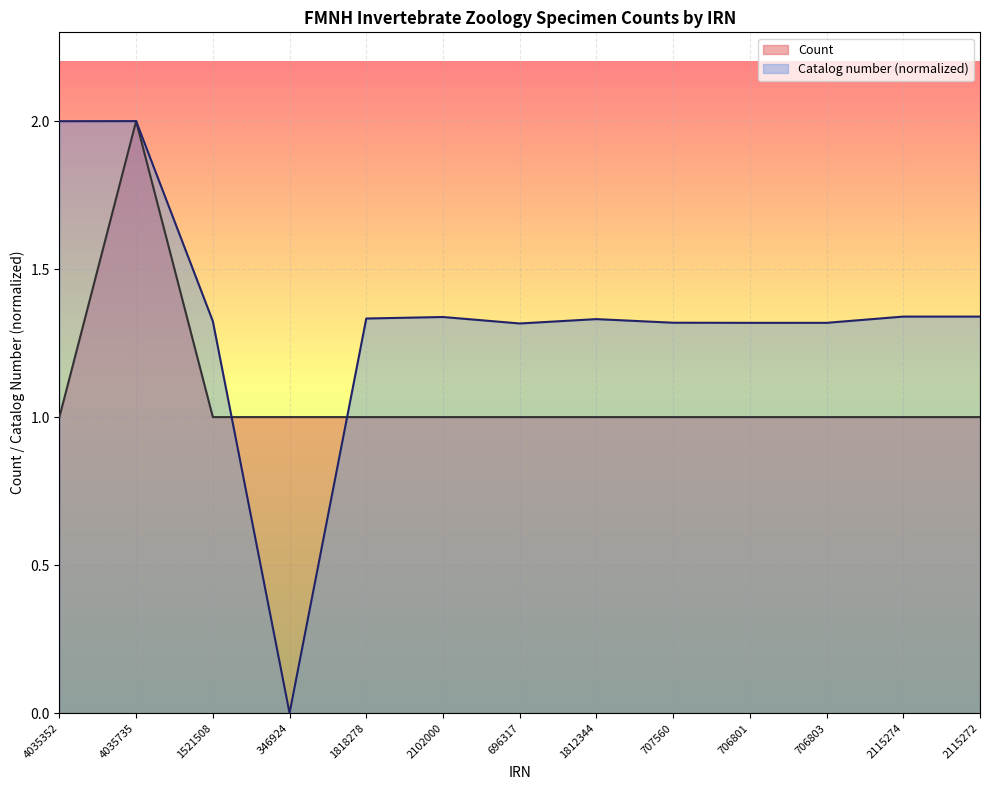

How many lines are shown in the chart?

2